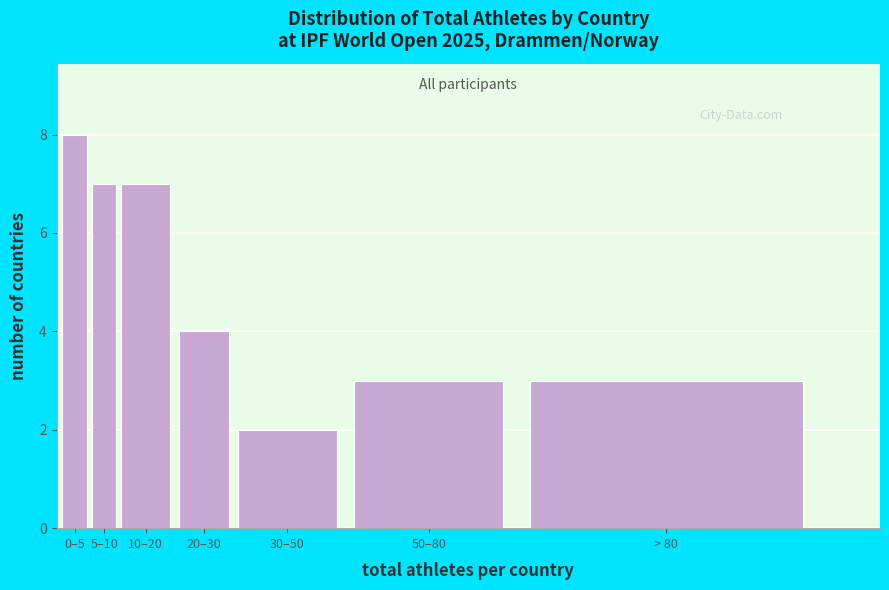

Reading right to left, transcribe all the data shown in this chart.

> 80=3	50–80=3	30–50=2	20–30=4	10–20=7	5–10=7	0–5=8